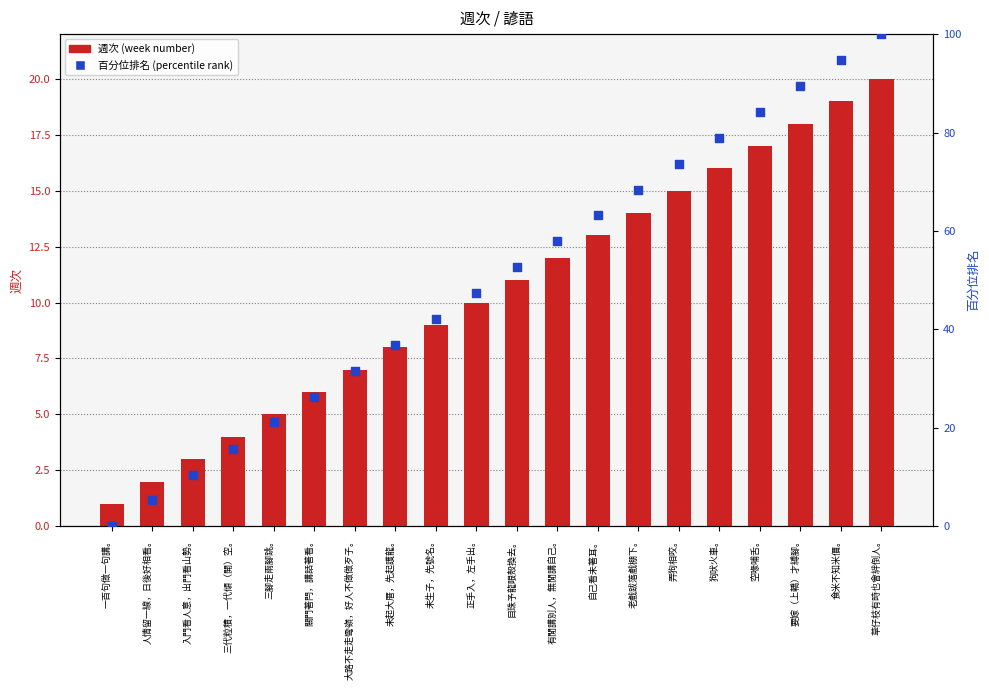

What are all the series names shown in the legend?

週次 (week number), 百分位排名 (percentile rank)